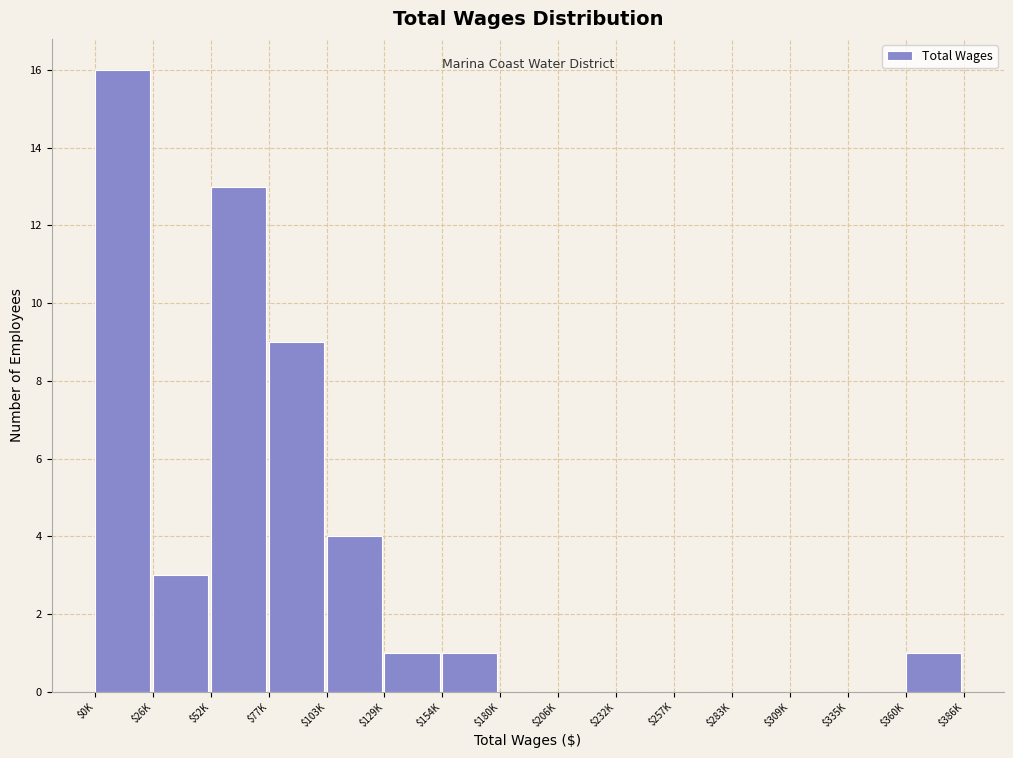

What is the sum of all values?

48